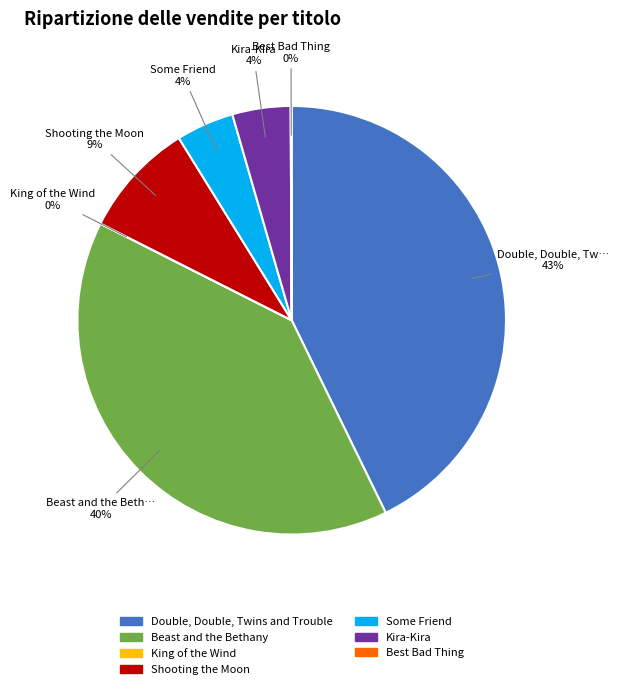

Do Beast and the Bethany and Shooting the Moon together represent more than half of the pie?

No